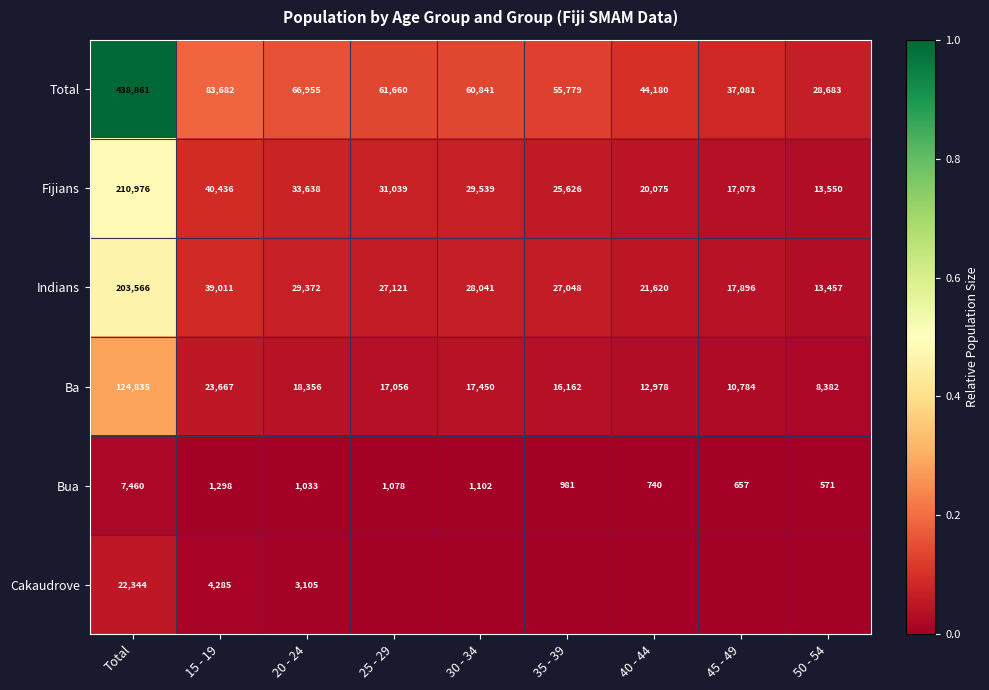

The value of Bua at 30 - 34 is 305. True or false?

False